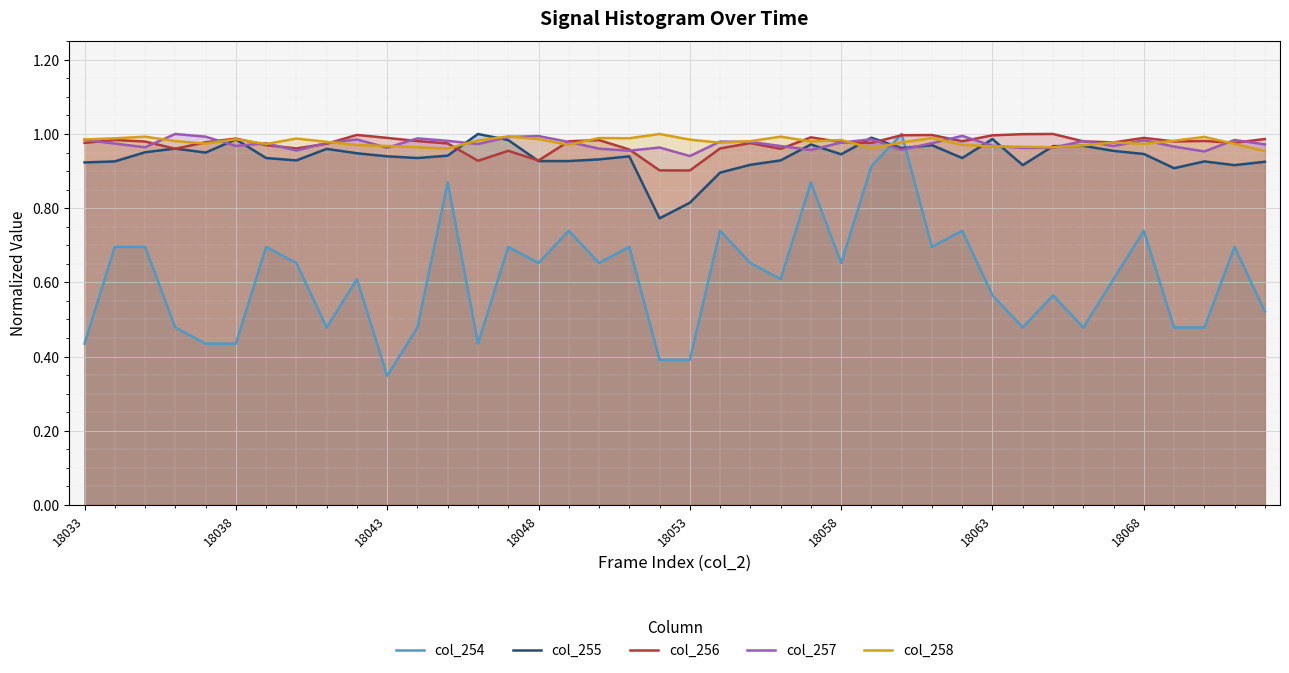

Where is col_258 nearest to the value 0?

39